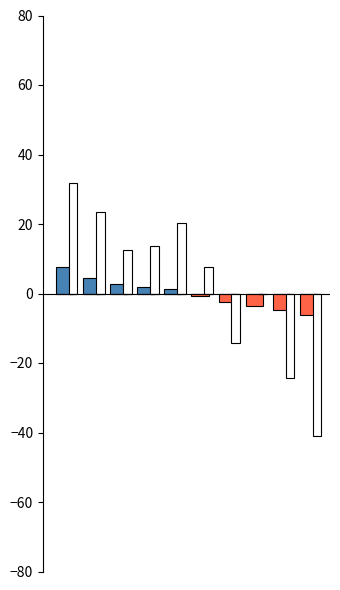

True or false: Speed above mean has a value of 0.5 at 4.

False